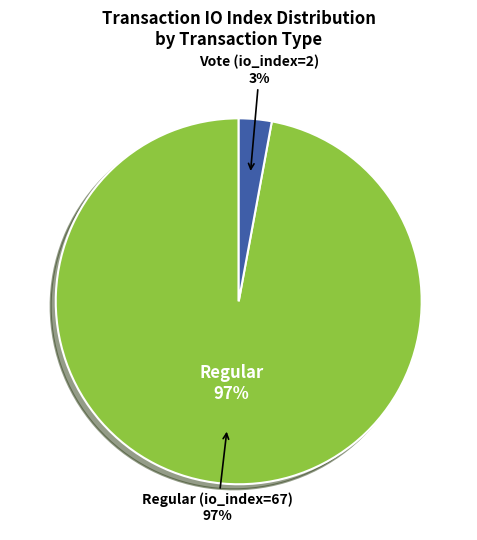

Count the number of slices in the pie.

2